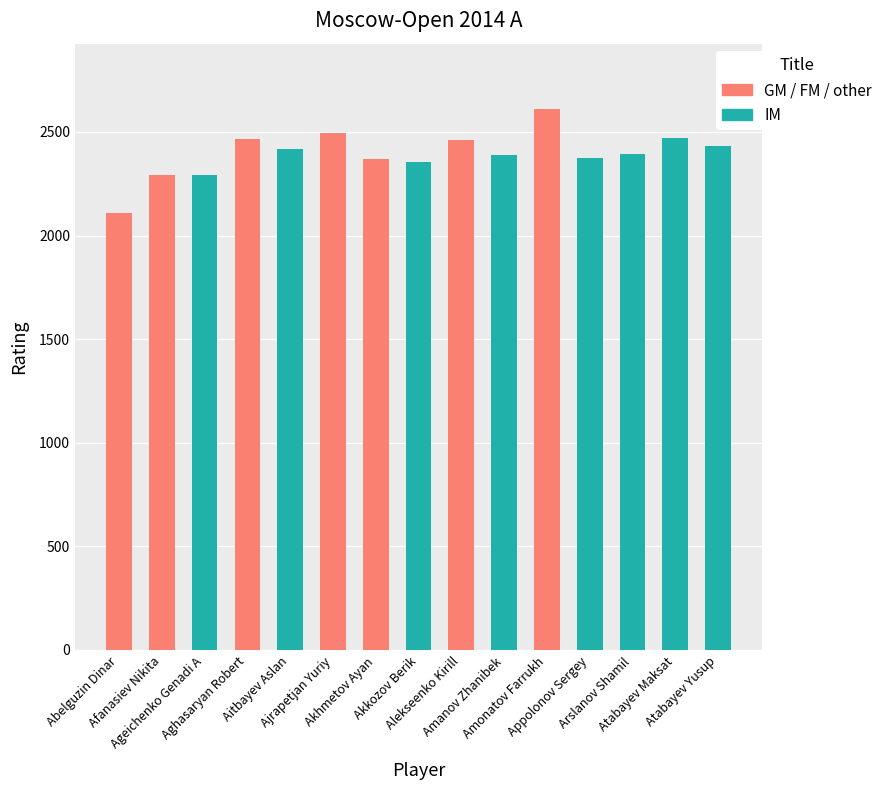

The value at Ajrapetjan Yuriy is 2495. True or false?

True